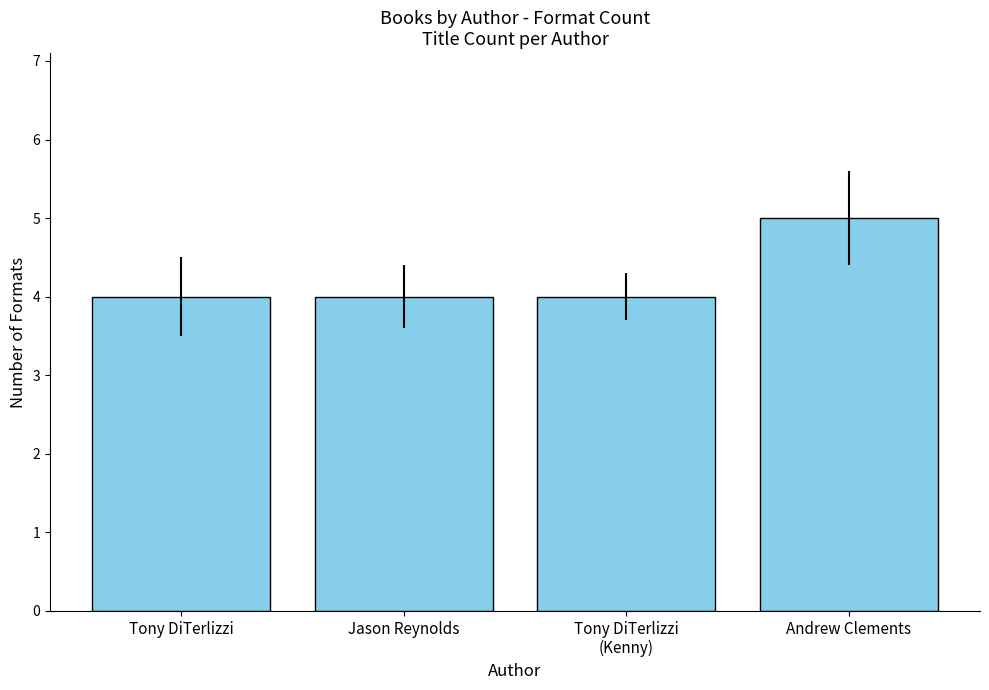

Are the bars horizontal?

No